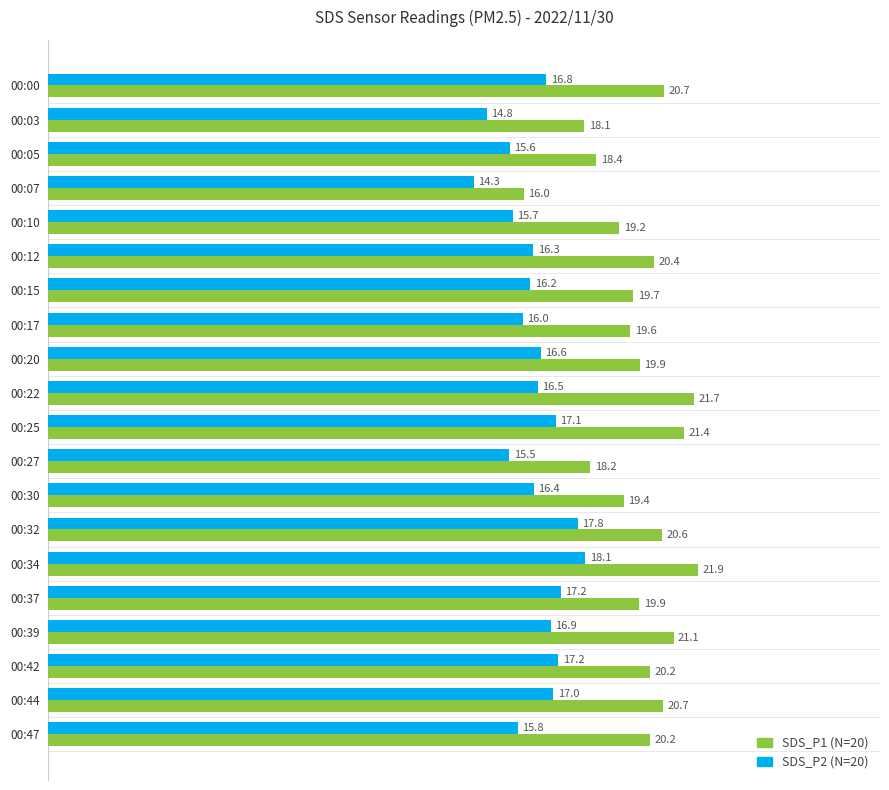

Is the value of SDS_P2 (N=20) at 00:20 greater than the value of SDS_P1 (N=20) at 00:03?

No